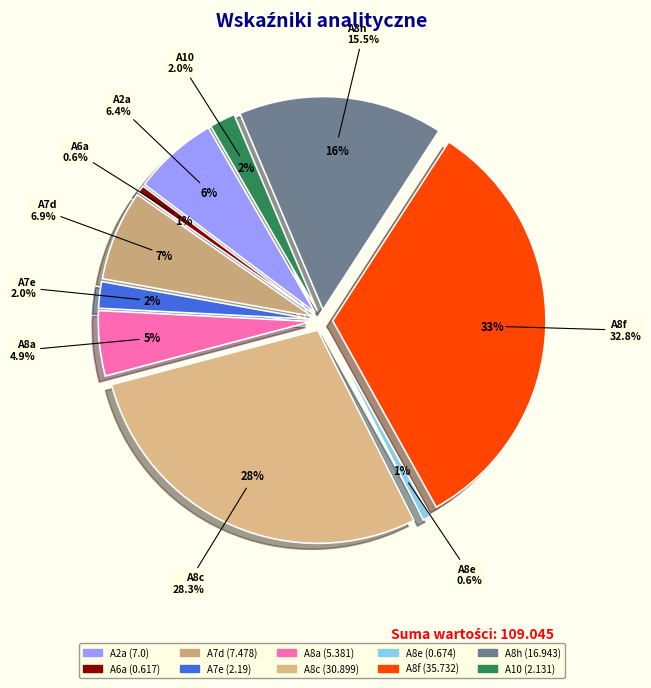

To the nearest percent, what is the average slice percentage?

10%